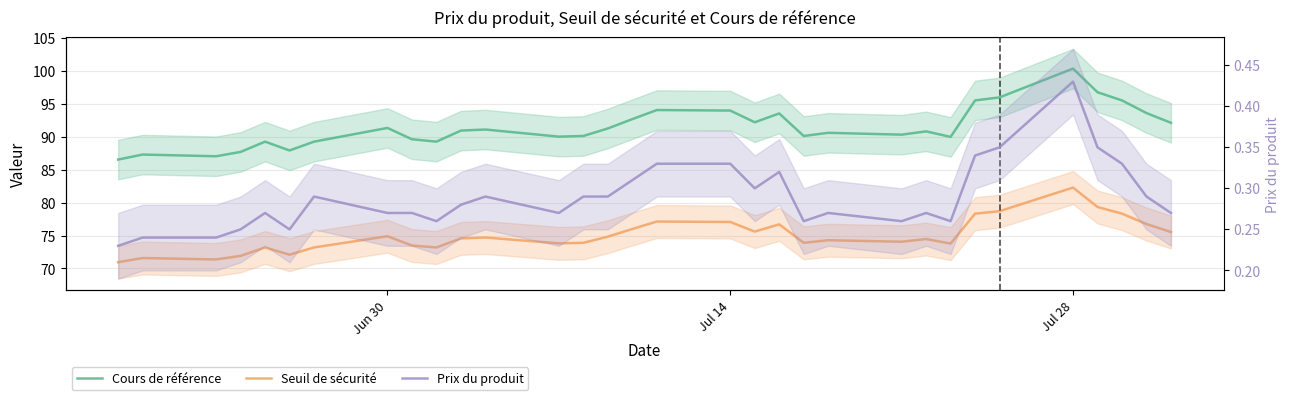

True or false: Seuil de sécurité and Cours de référence cross at least once.

False